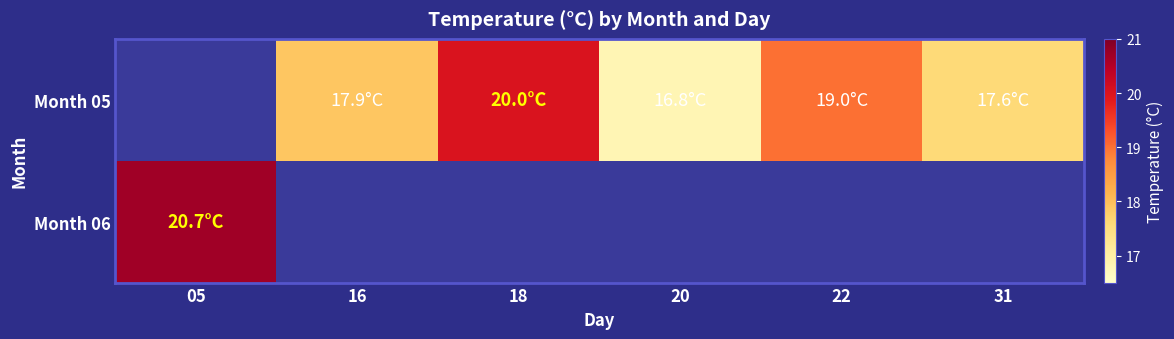

Is it true that Month 05 equals 20.0 at 18?

True